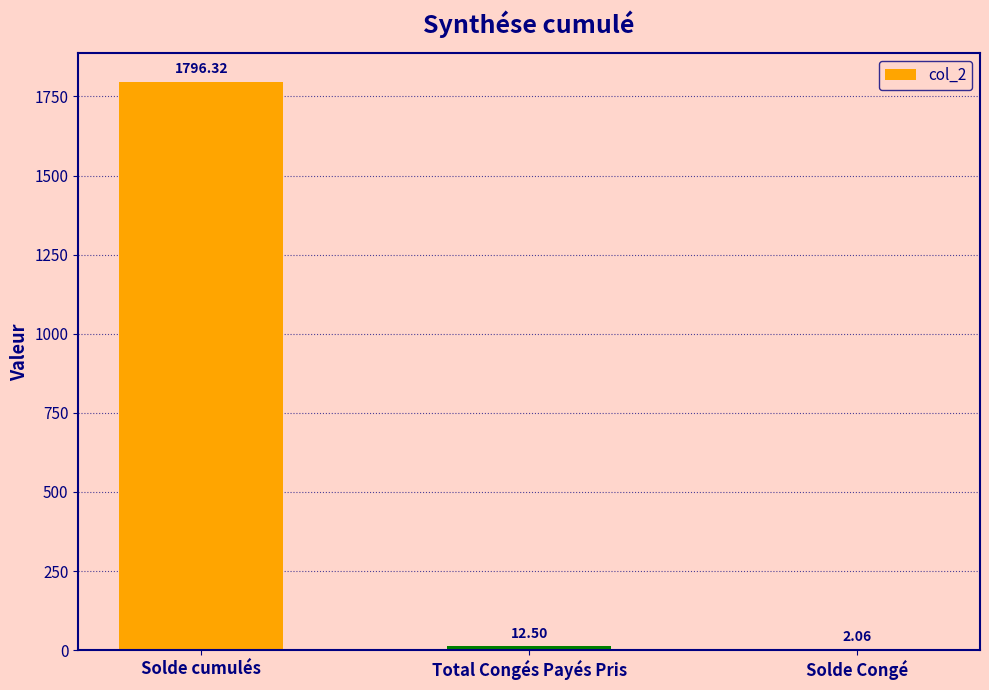

Where is the data nearest to the value 899?

Total Congés Payés Pris